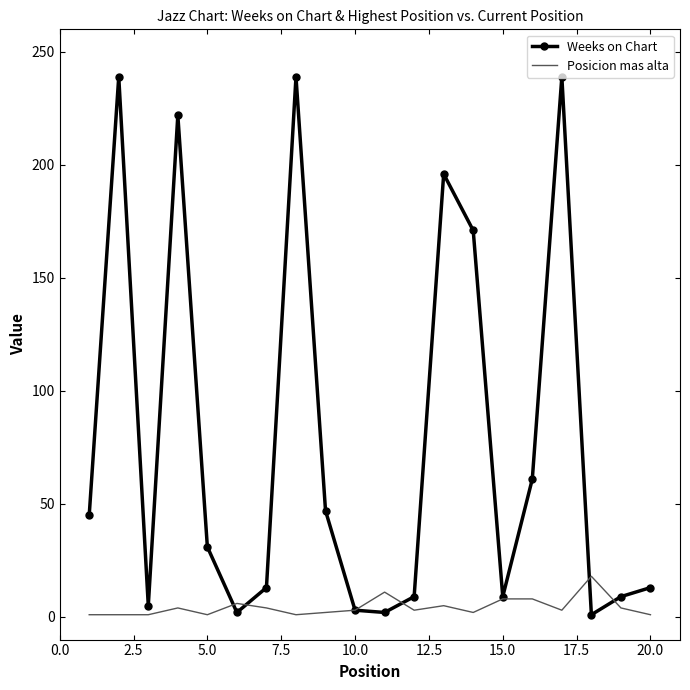

How many distinct data groups are displayed?

2